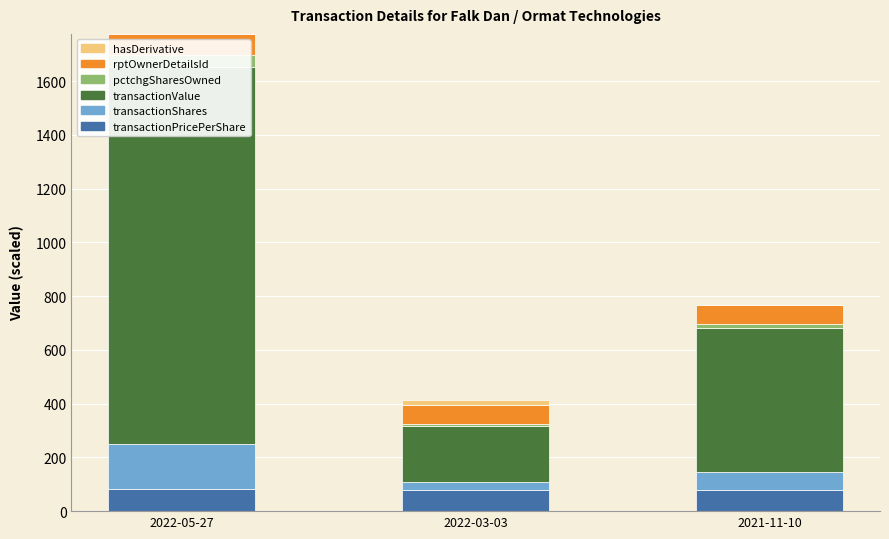

What is the label of the 3rd bar from the right?

2022-05-27